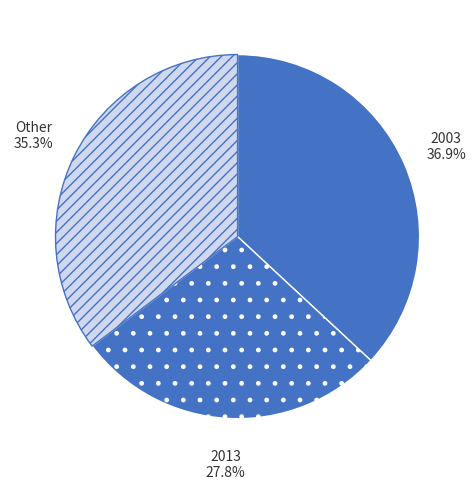

How many segments does this pie chart have?

3